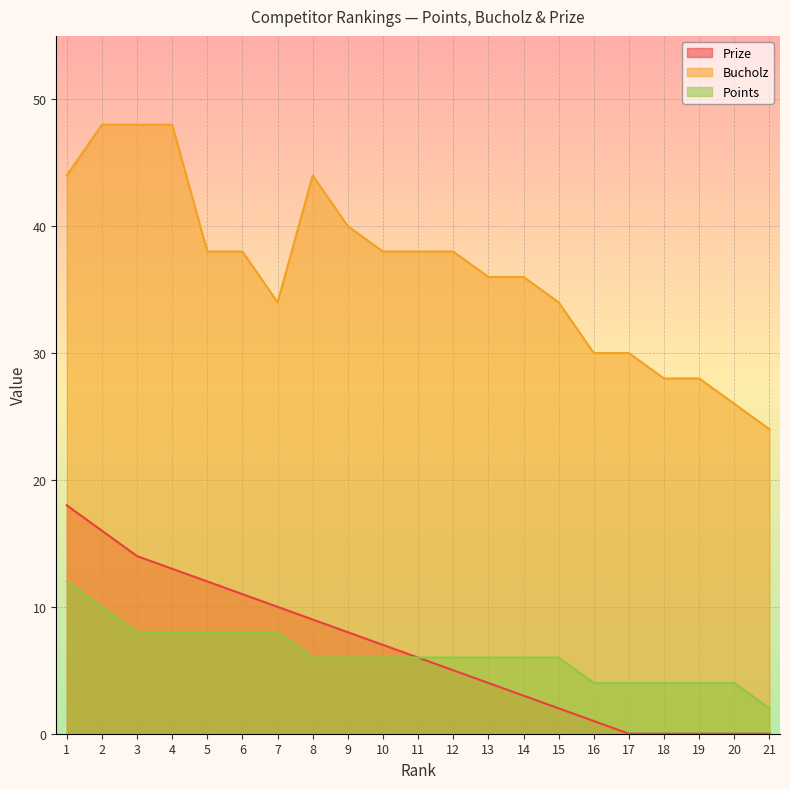

List the series in order of their peak value, lowest first.

Points, Prize, Bucholz